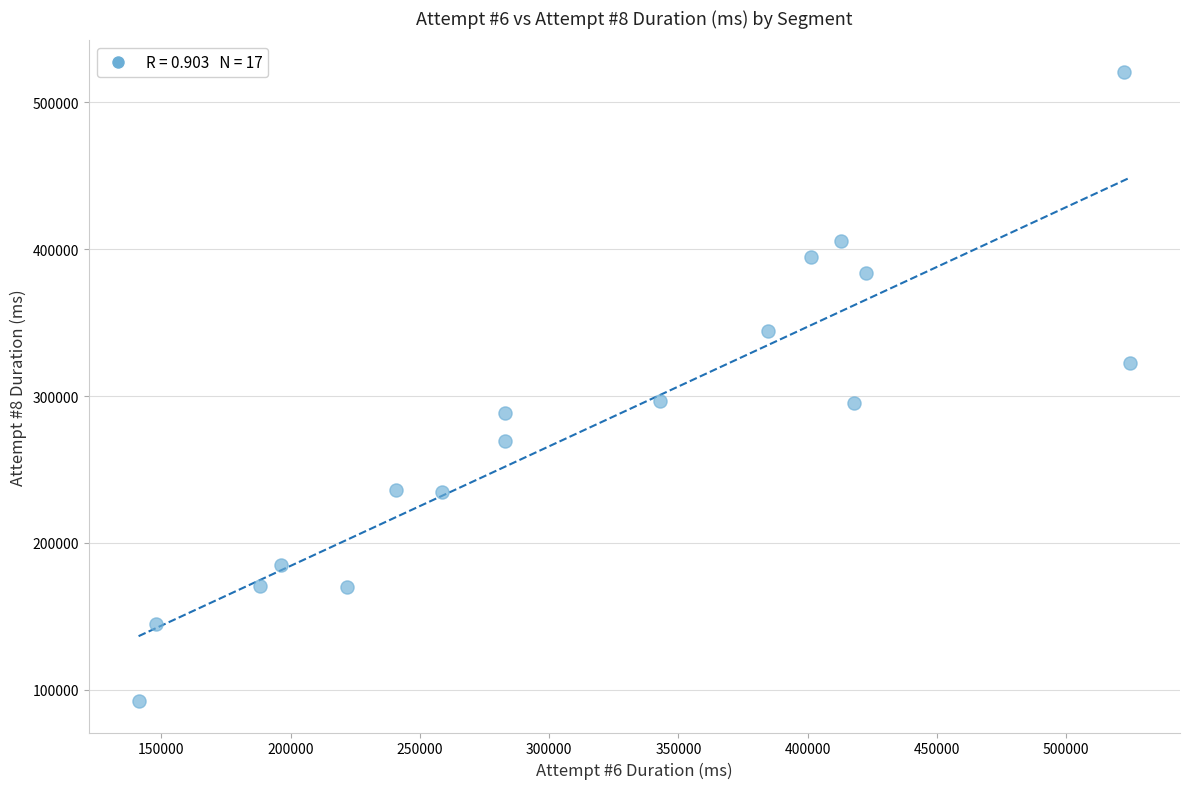

What is the range of X values (max minus min)?

383623